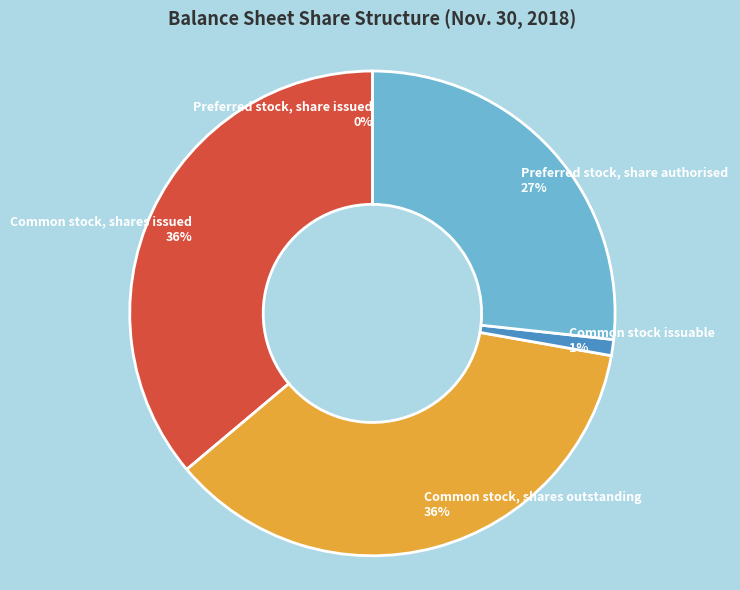

To the nearest percent, what percentage of the pie is Common stock, shares outstanding?

36%